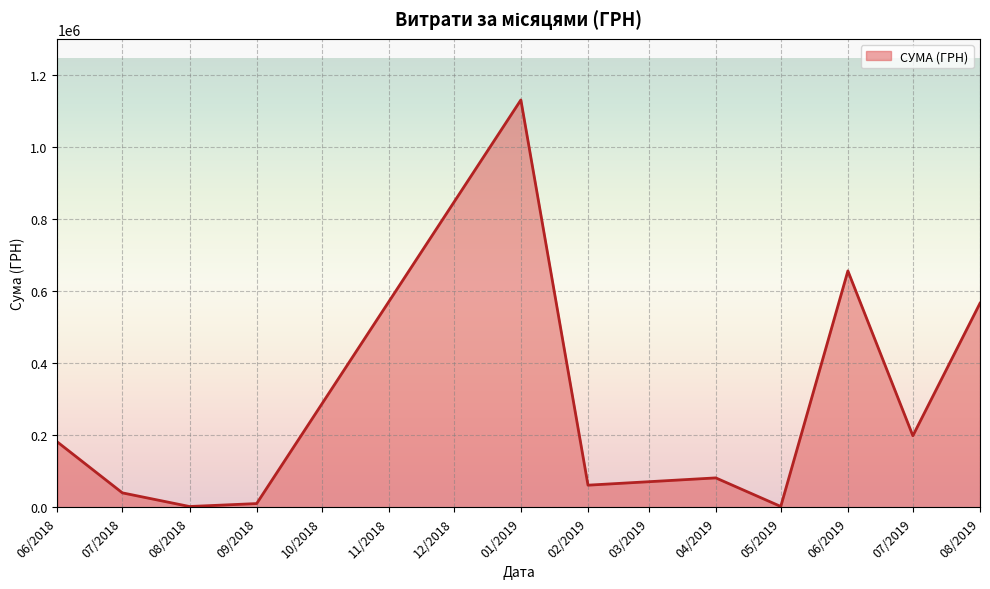

What is the change in value from 02/2019 to 07/2019?

+137161.2